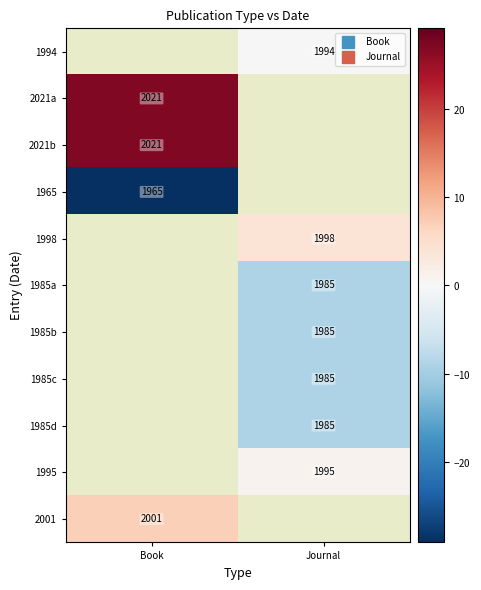

Between Journal and Book, which is larger?

Book